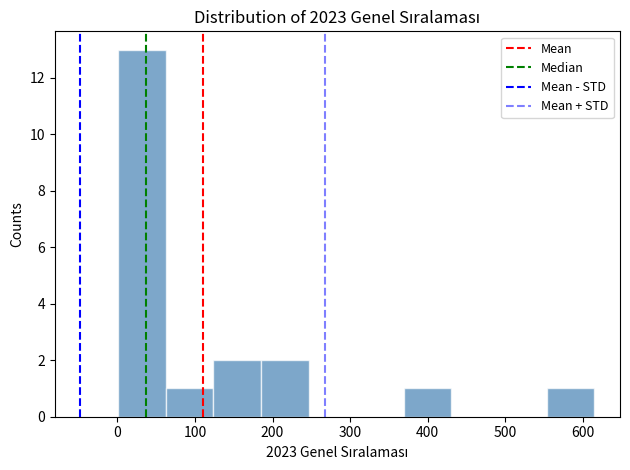

What is the height of the bar covering 60 to 120 on the x-axis? Neither the bar edges nor the heights are printed on the chart, so give them approximately, as read against the axes.

1